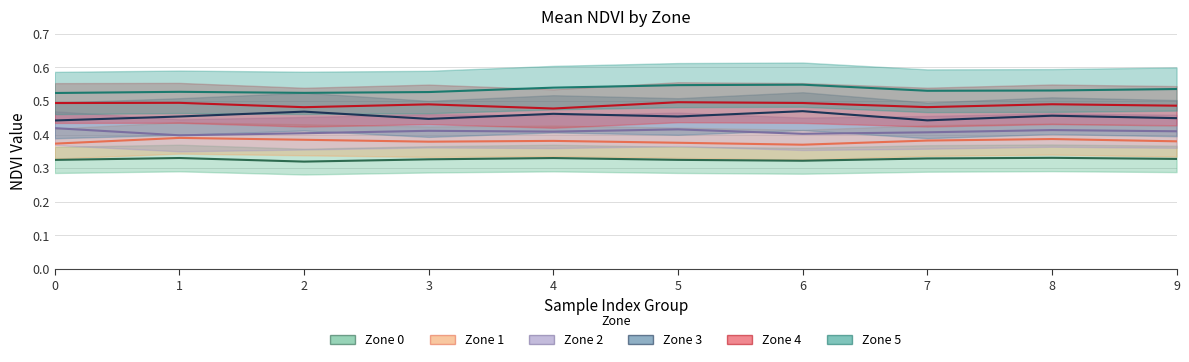

Reading left to right, what are all the values shown in this chart?

Zone 0: 0.3	0.3	0.3	0.3	0.3	0.3	0.3	0.3	0.3	0.3
Zone 1: 0.4	0.4	0.4	0.4	0.4	0.4	0.4	0.4	0.4	0.4
Zone 2: 0.4	0.4	0.4	0.4	0.4	0.4	0.4	0.4	0.4	0.4
Zone 3: 0.4	0.5	0.5	0.4	0.5	0.5	0.5	0.4	0.5	0.4
Zone 4: 0.5	0.5	0.5	0.5	0.5	0.5	0.5	0.5	0.5	0.5
Zone 5: 0.5	0.5	0.5	0.5	0.5	0.5	0.5	0.5	0.5	0.5